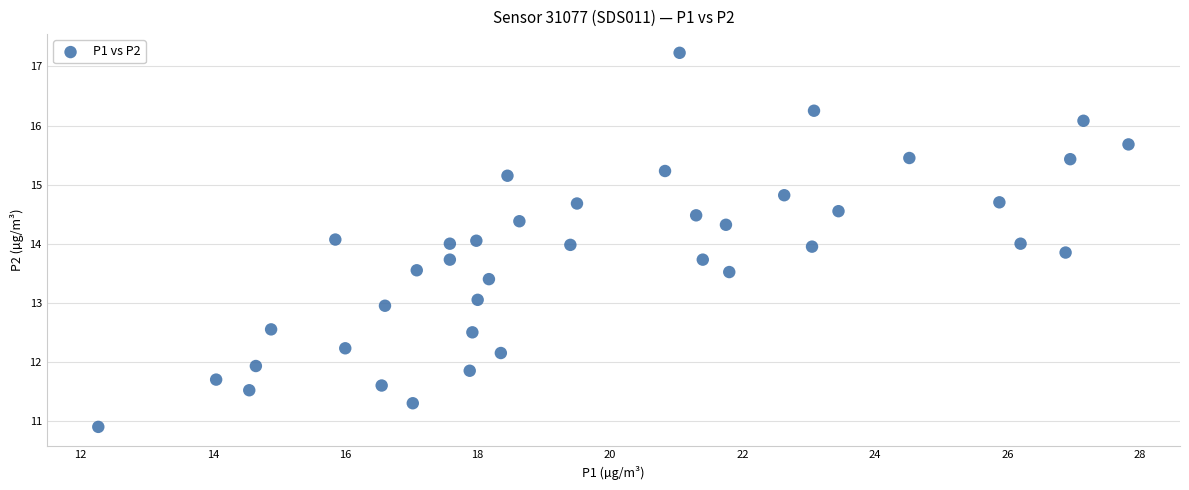

What is the range of X values (max minus min)?

15.6